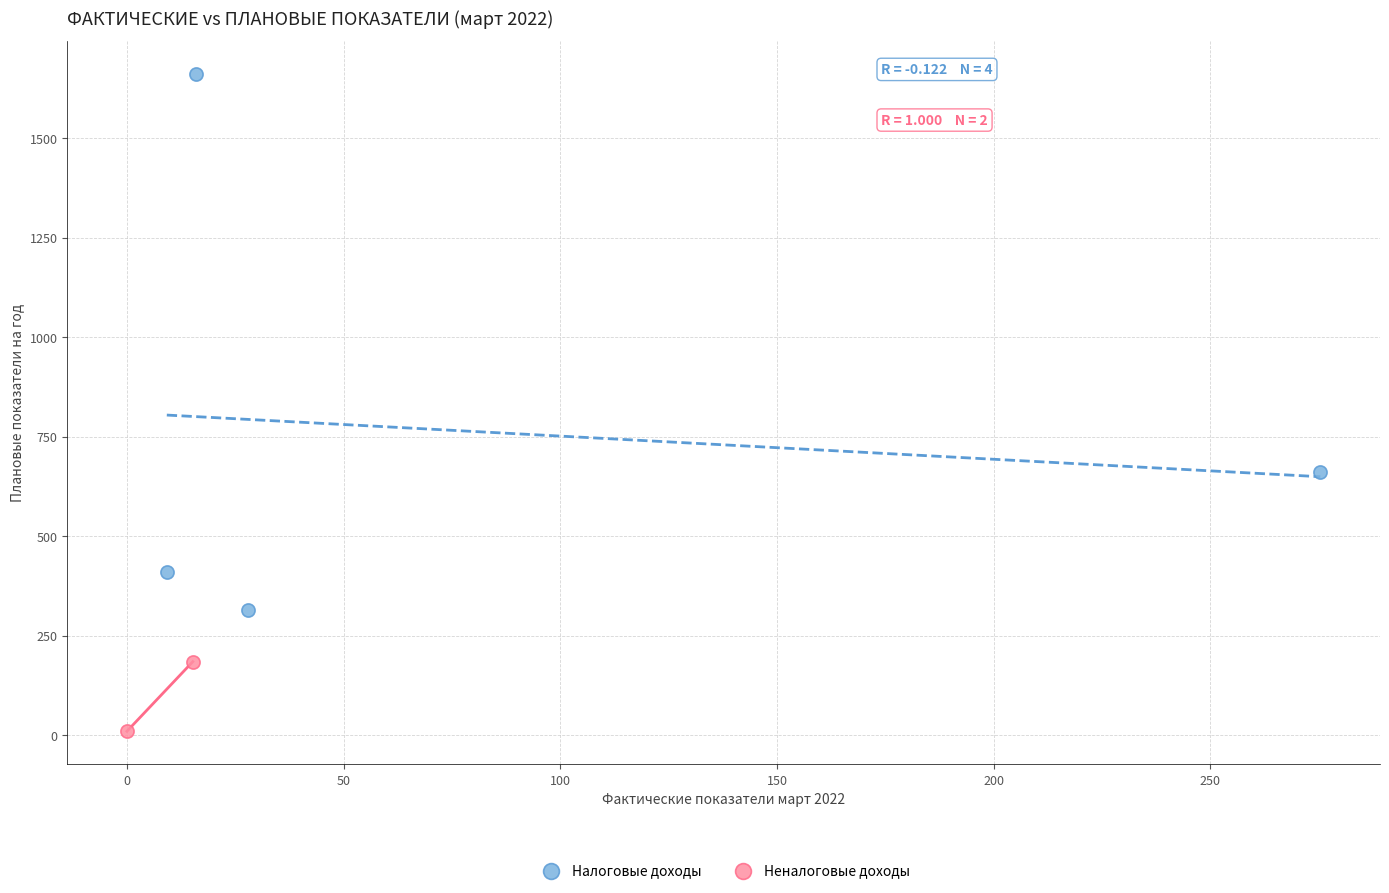

Which series has the widest spread of Y values?

Налоговые доходы